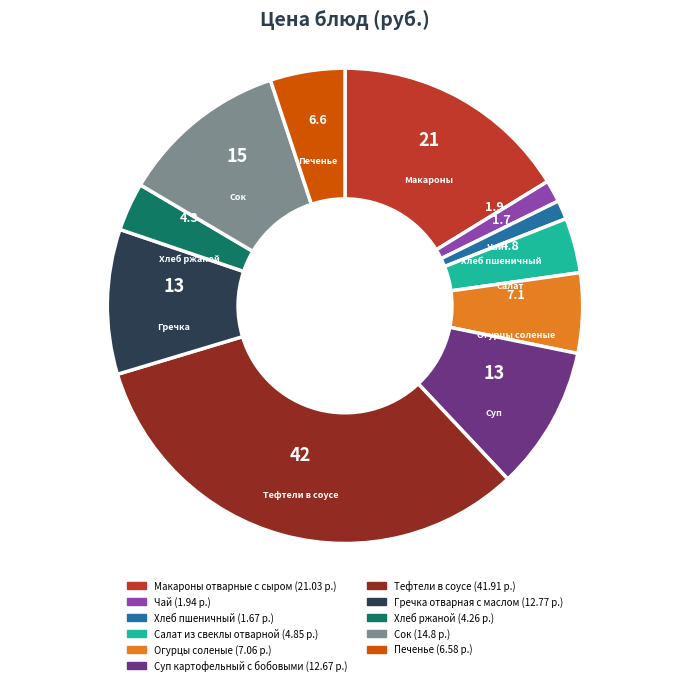

Is there a majority slice in this chart?

No